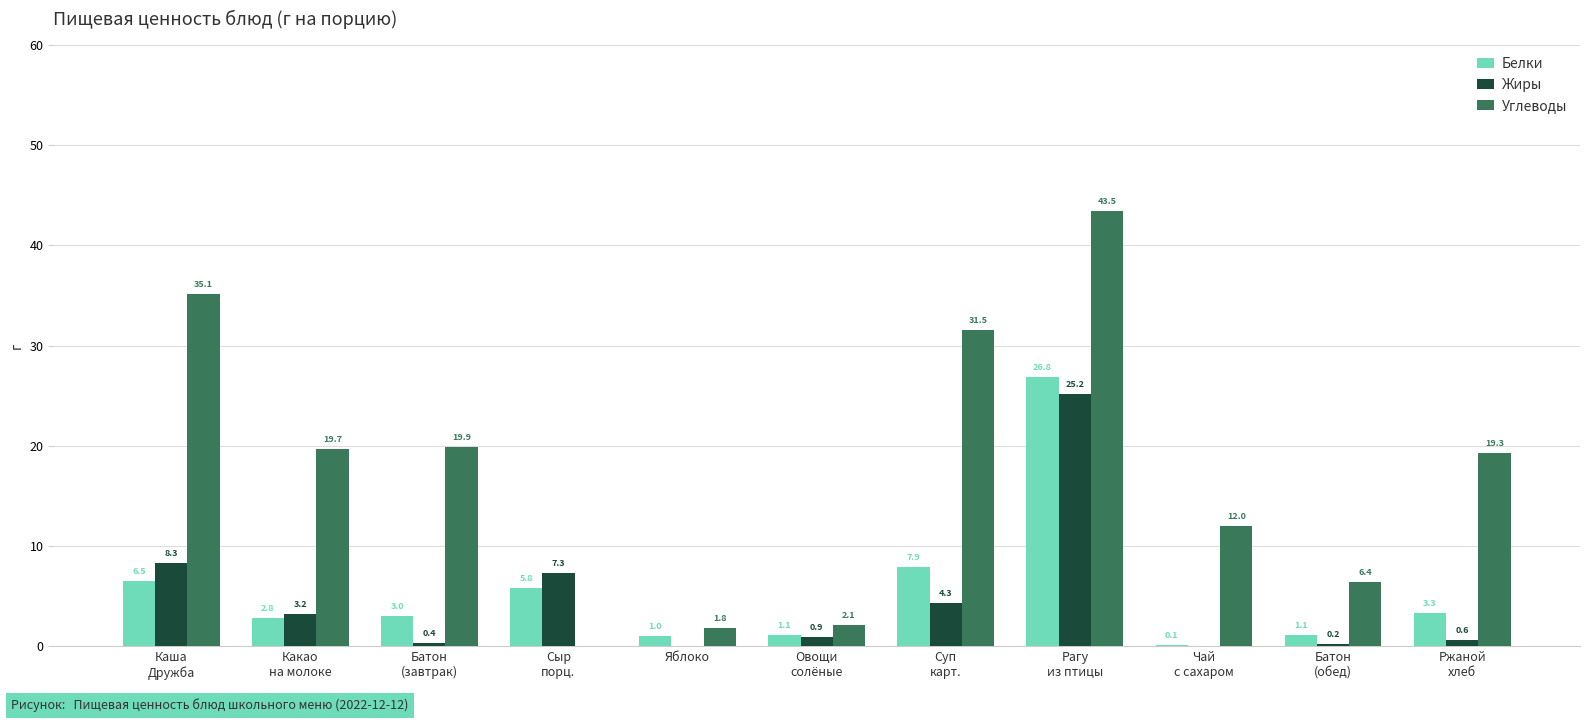

Is the value of Углеводы at Сыр
порц. greater than the value of Жиры at Сыр
порц.?

No